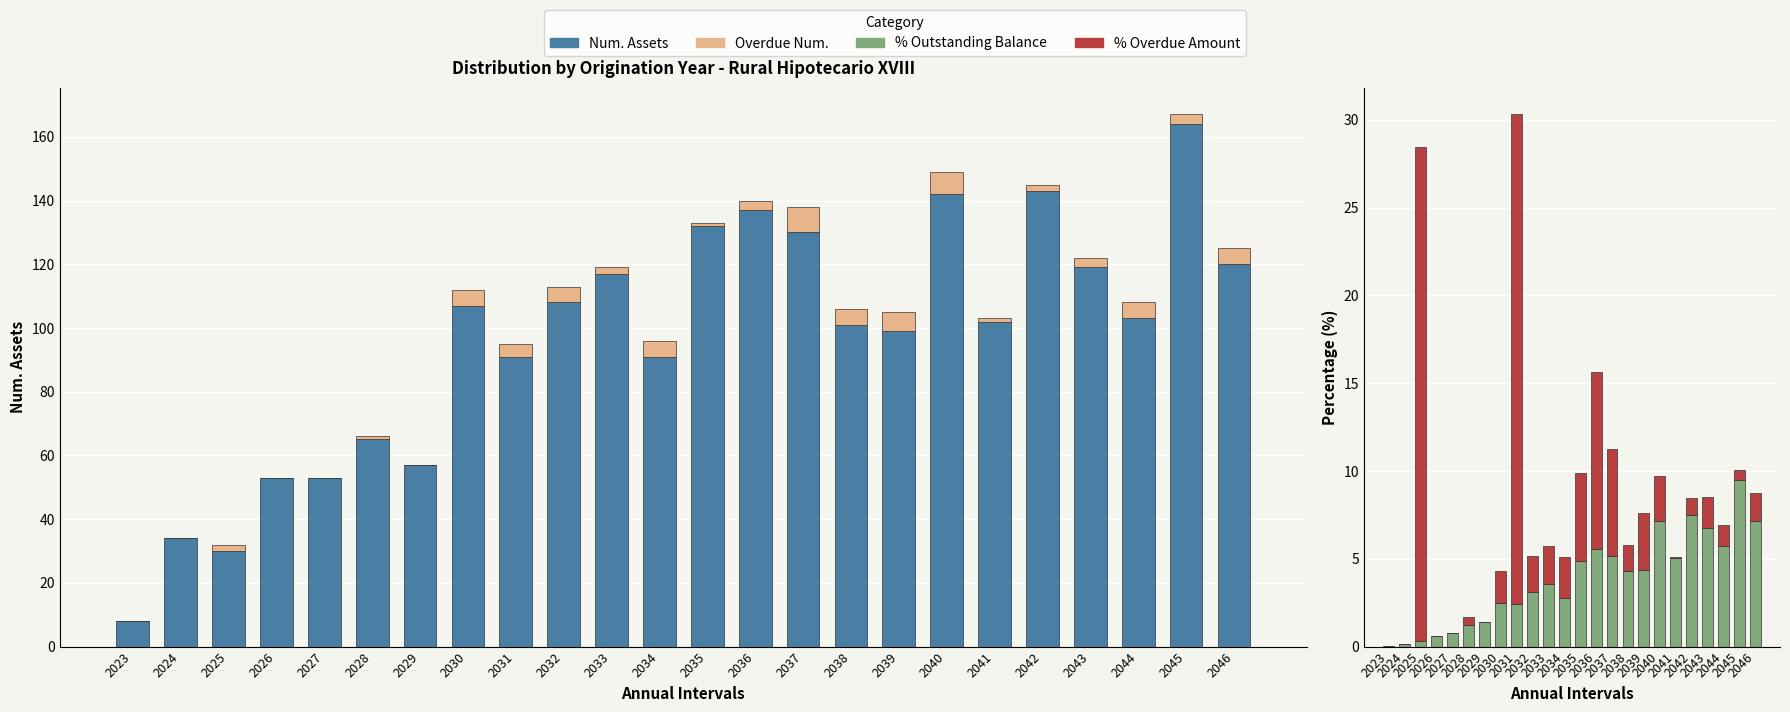

The % Overdue Amount series shows 2.5 at 2038. True or false?

False